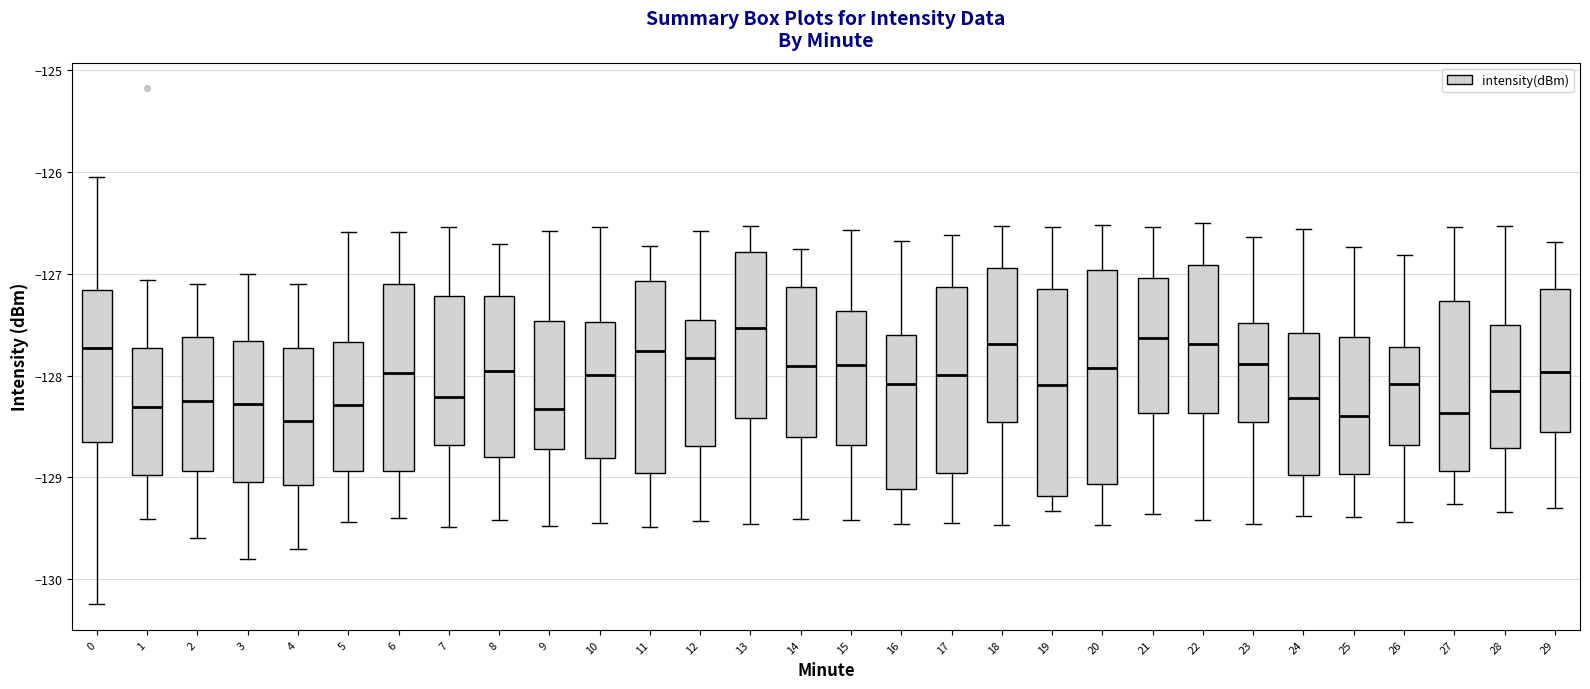

Where does the lower whisker of the box at x = 11 end on the y-axis? The values are not printed on the chart, so give them approximately, as read against the axis.

-129.5